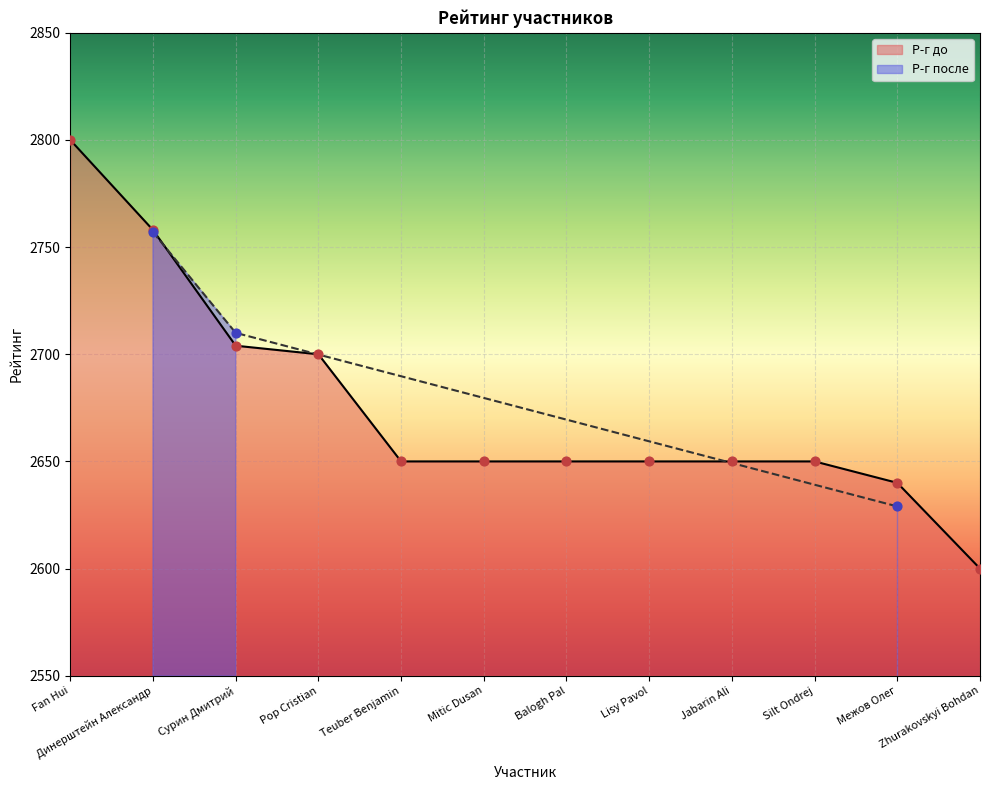

What is the change in value from Fan Hui to Jabarin Ali?

-150